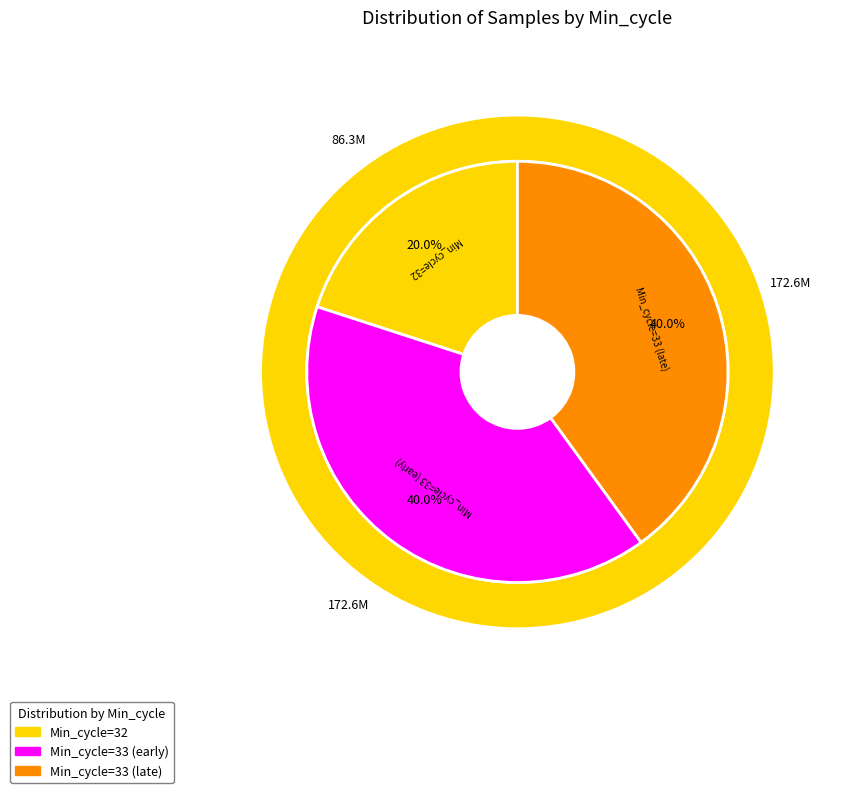

What is the ratio of the value at 33 to the value at 33?

1.0